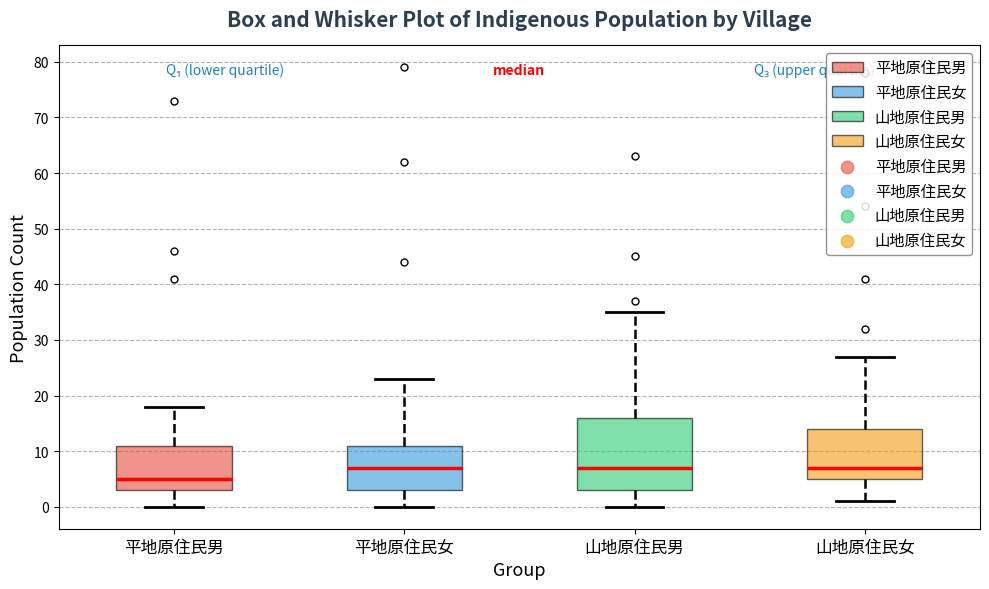

Where does the lower whisker of the box for 山地原住民女 end on the y-axis? The values are not printed on the chart, so give them approximately, as read against the axis.

1